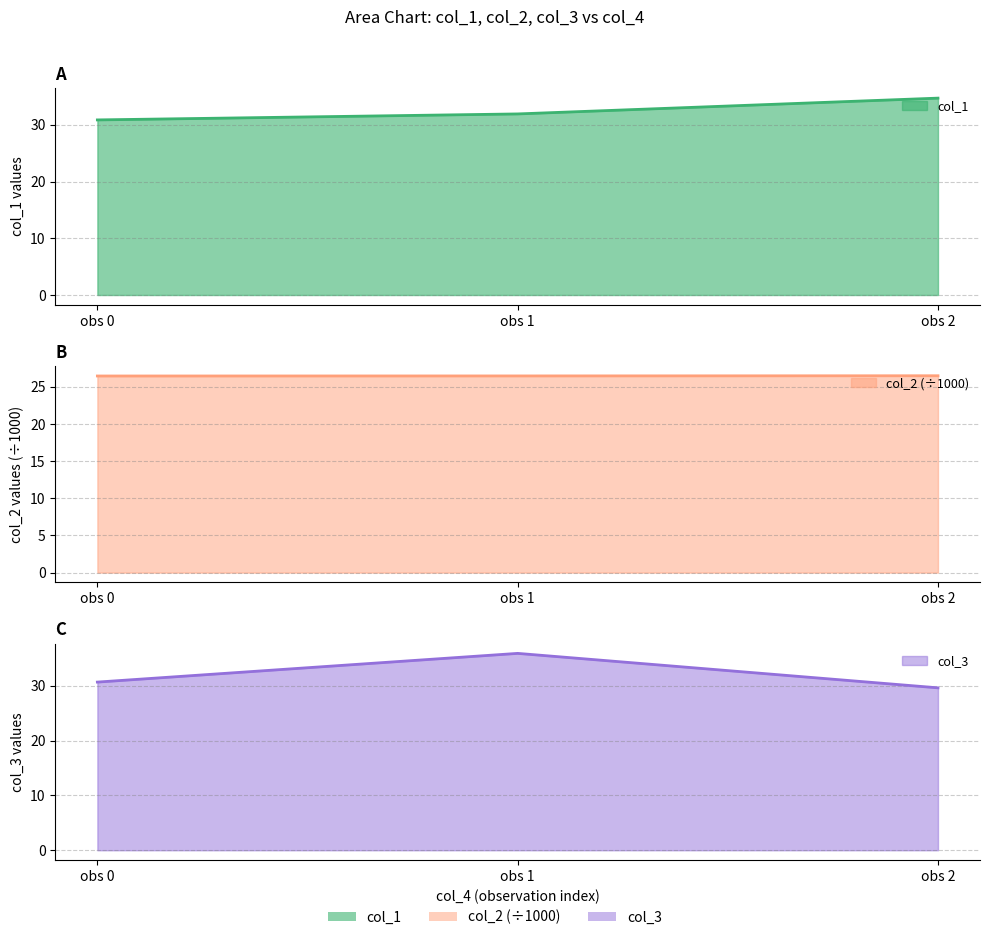

Is the value of col_1 at 0 greater than the value of col_3 at 0?

Yes